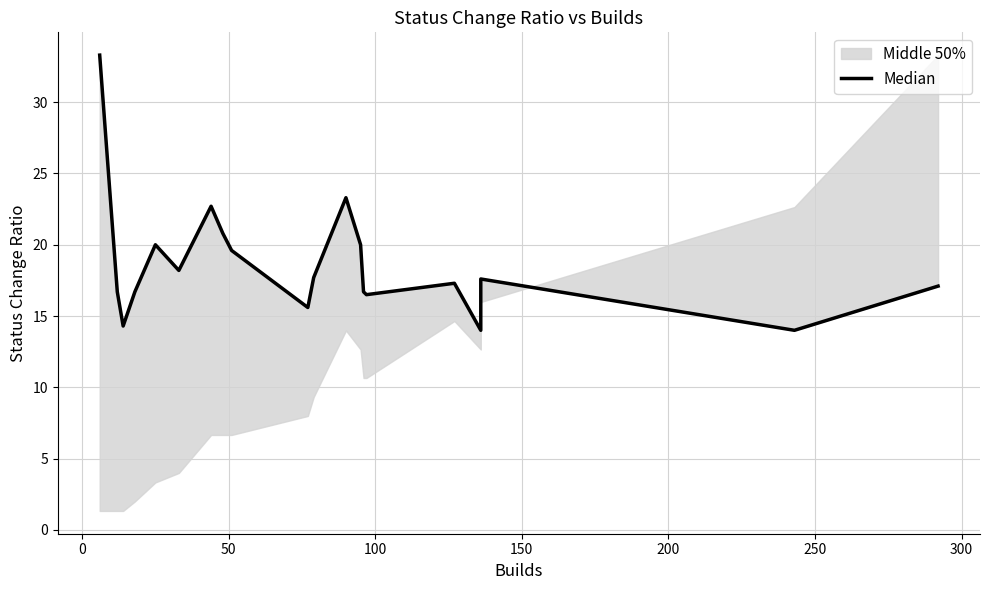

The chart shows a value of 16.7 at 100. True or false?

True